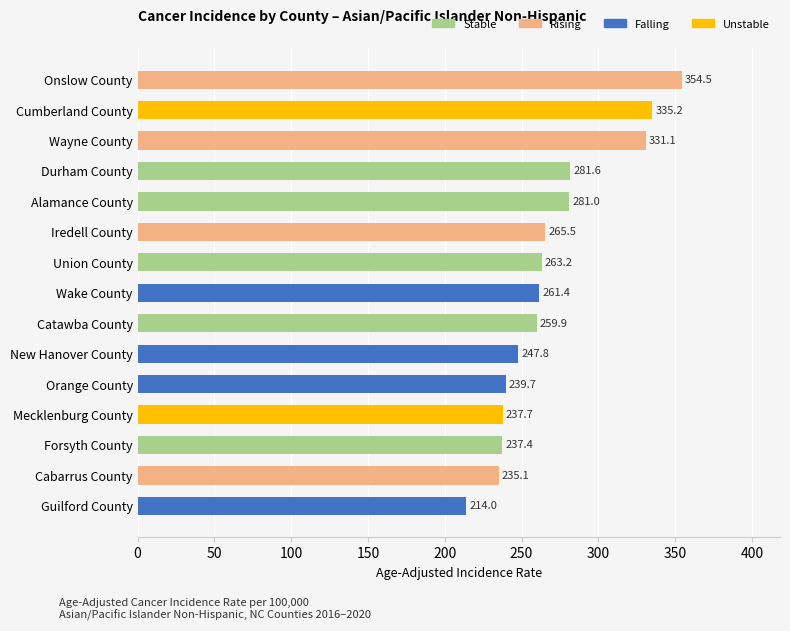

What is the smallest value displayed?

214.0